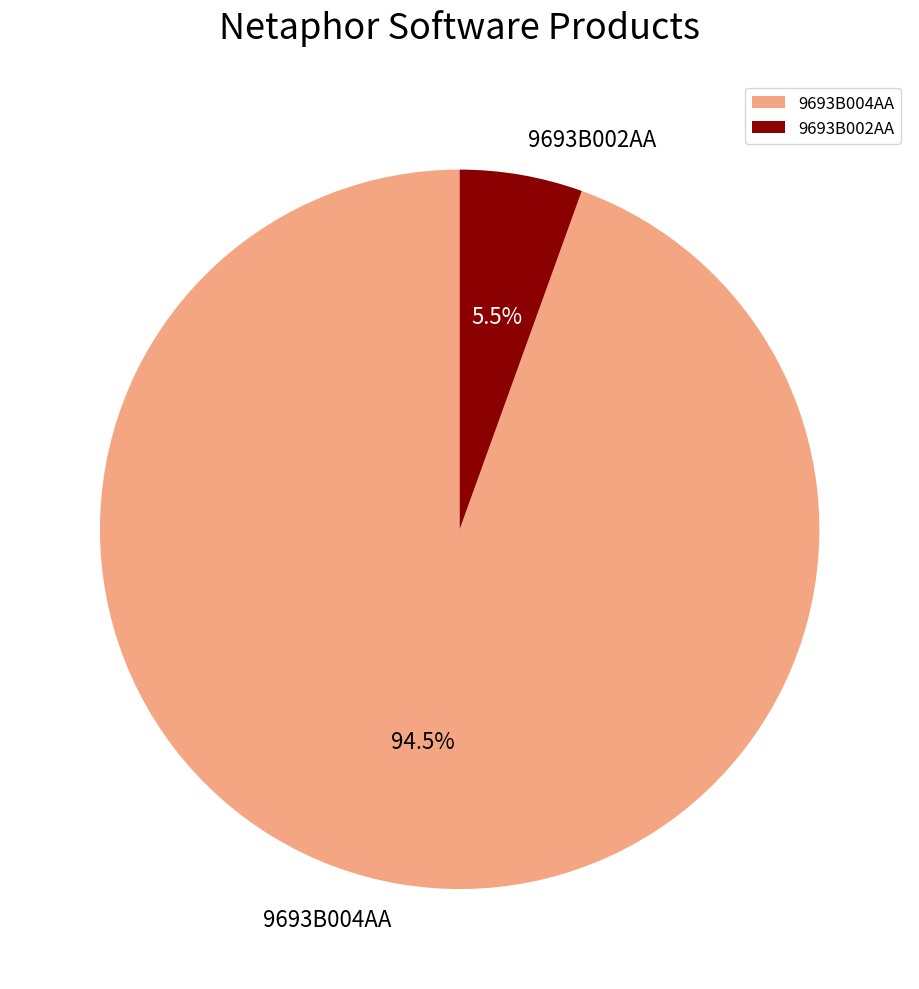

Combined, what portion of the pie is 9693B002AA and 9693B004AA?

100.0%